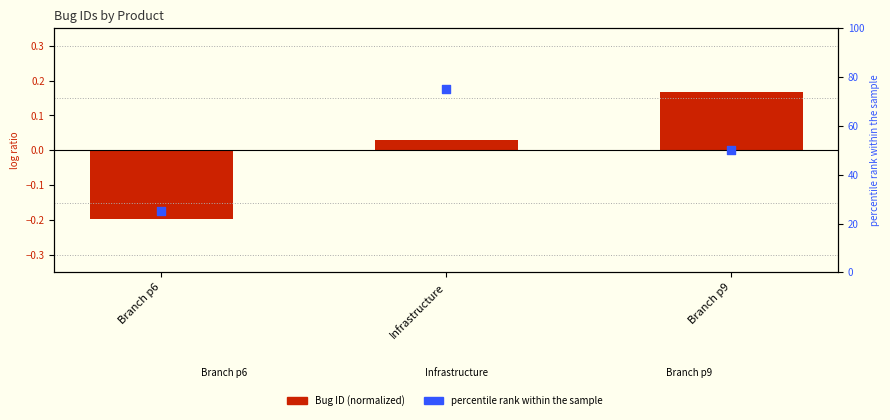

At how many categories does at least one series exceed 18?

3